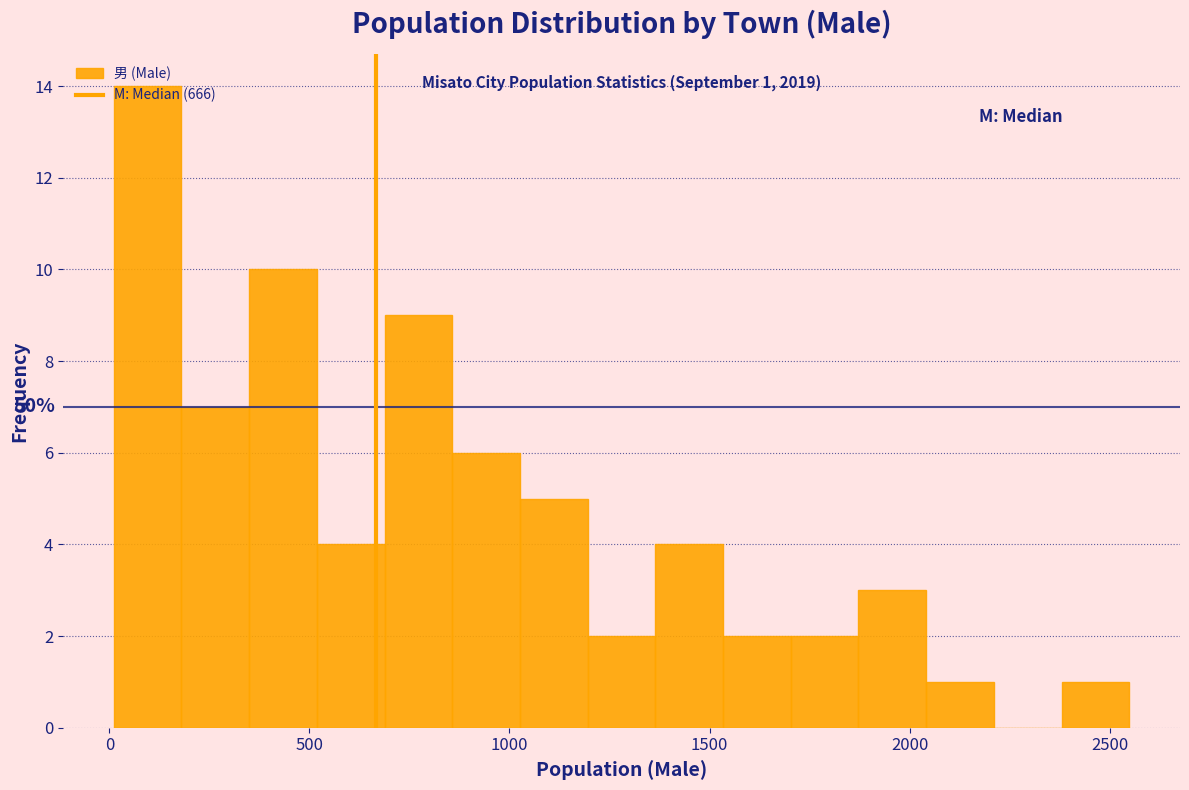

Around what value on the x-axis is the tallest bar? Give the approximate position of its centre, as read against the axis.

100